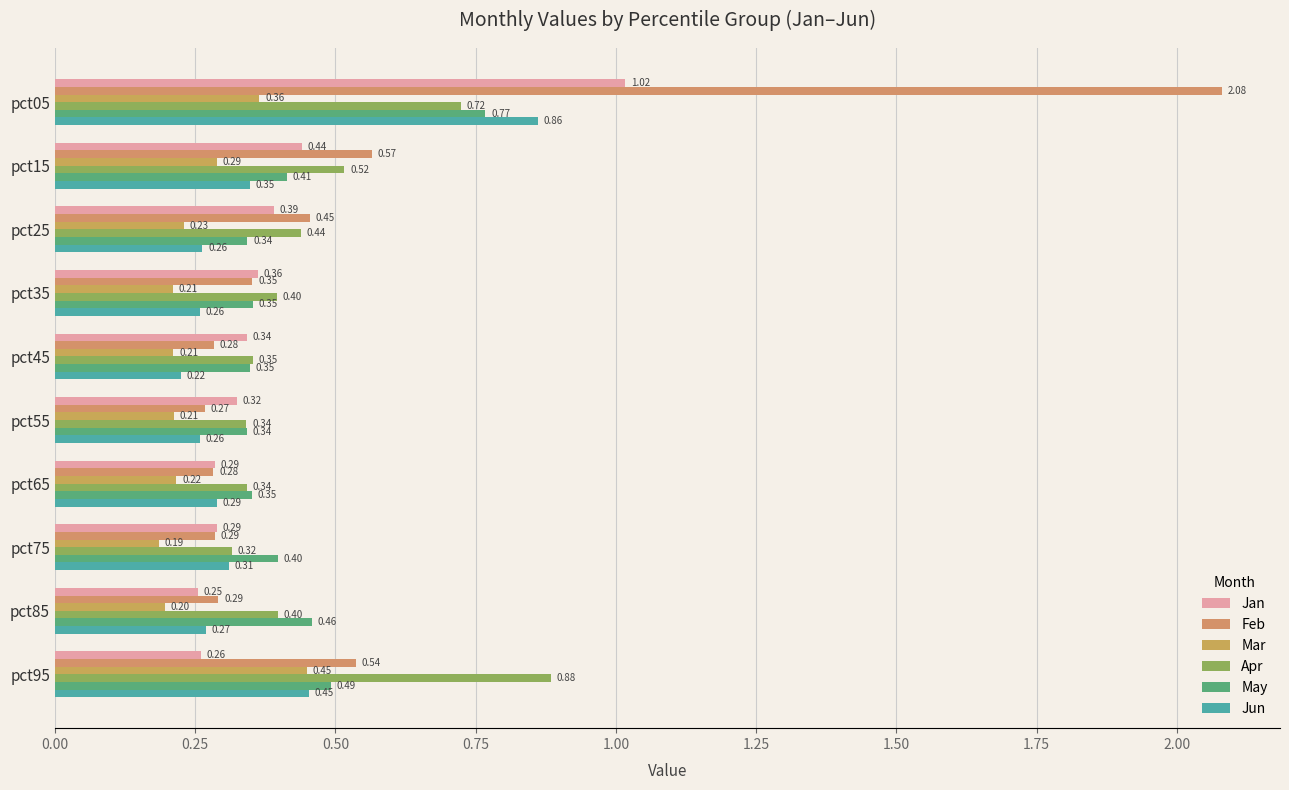

How many series are shown in this chart?

6